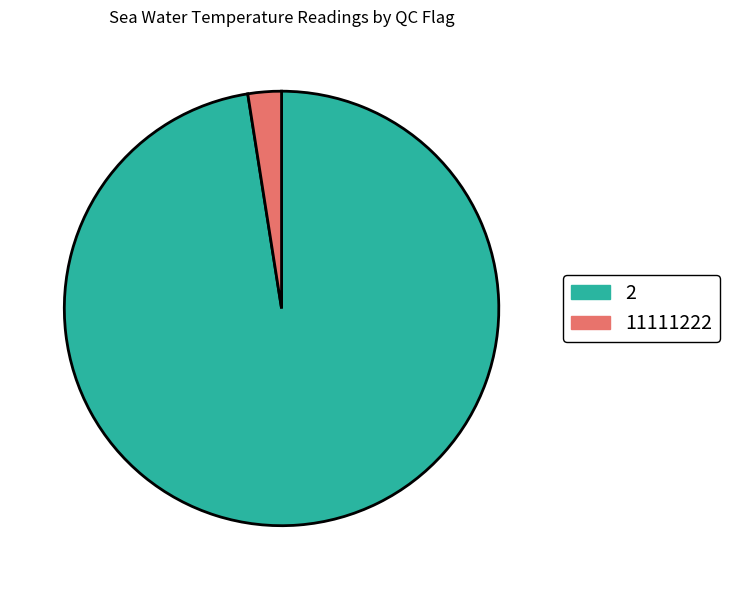

Is there a majority slice in this chart?

Yes